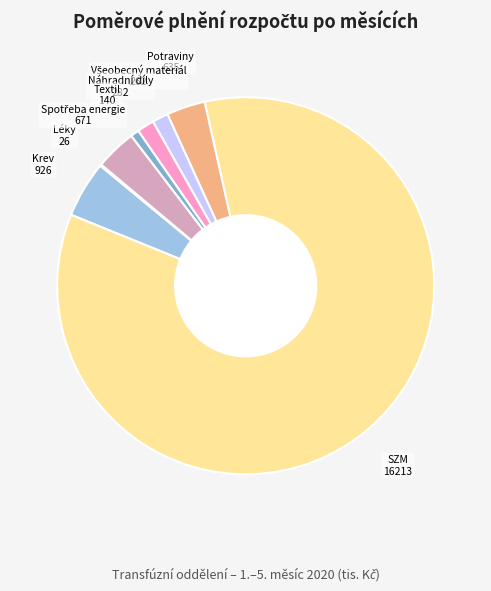

Which category has the biggest portion of the pie?

SZM